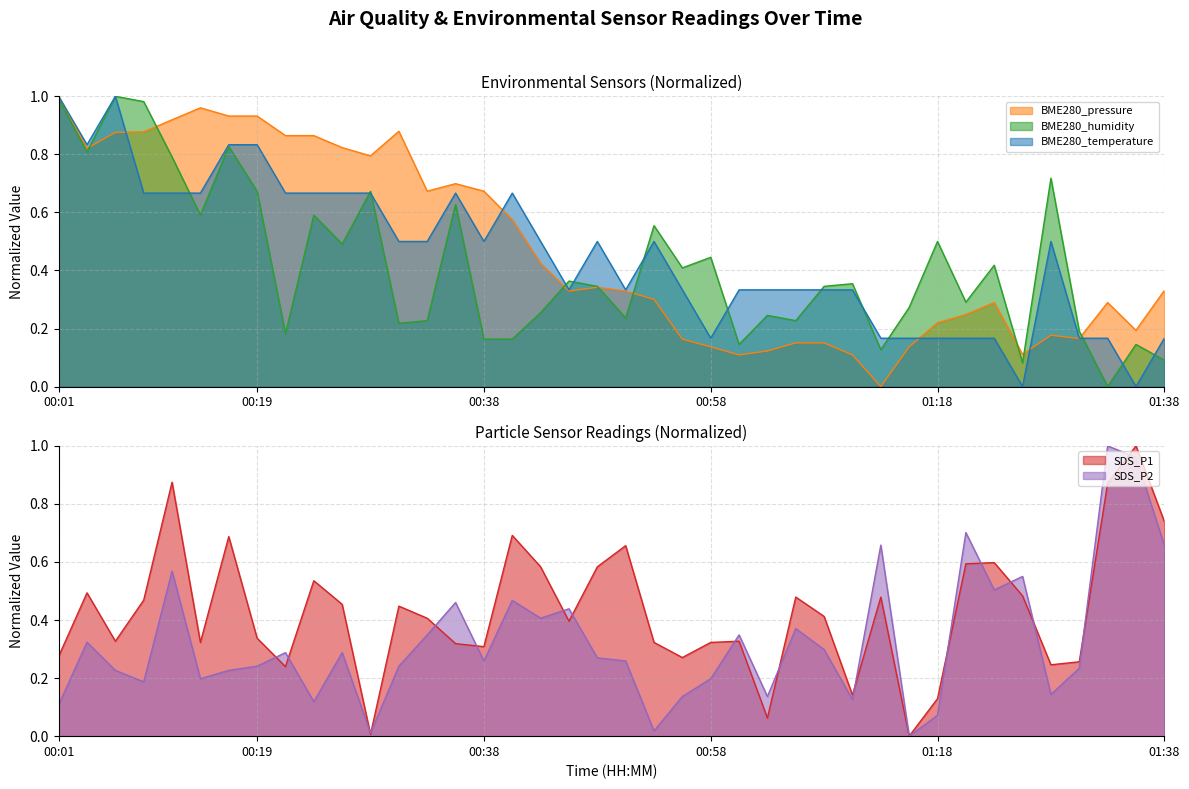

At how many categories does at least one series exceed 0?

40